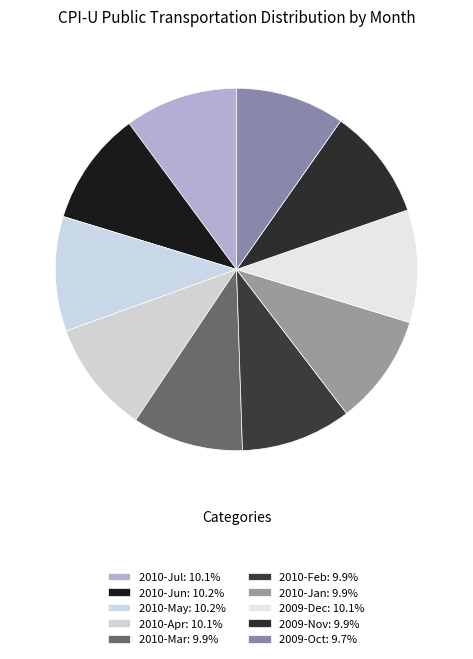

What is the ratio of the value at 2009-Oct to the value at 2010-Apr?

1.0